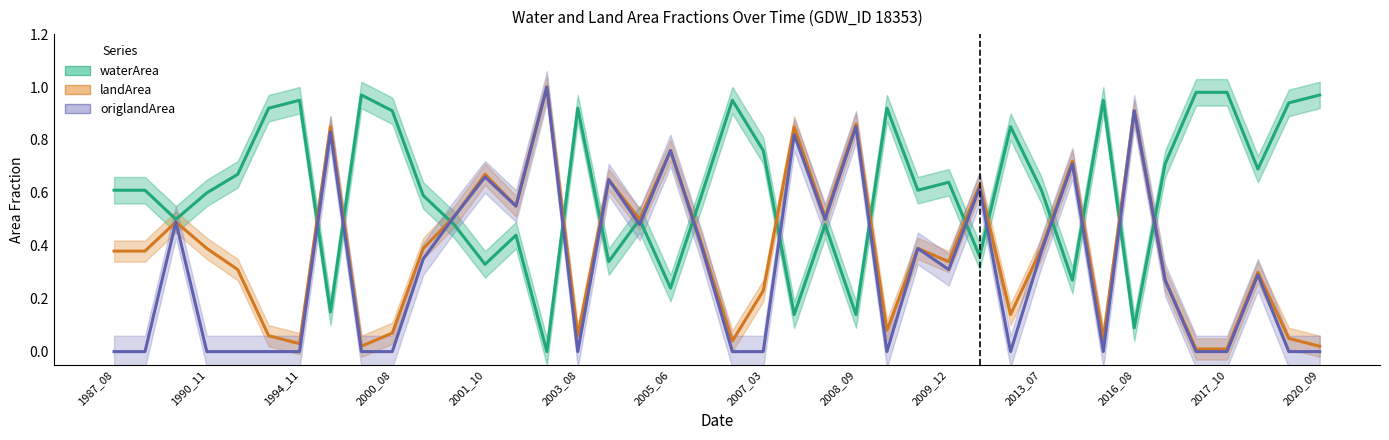

What is the value of the waterArea point at the 16th from the left?

0.9